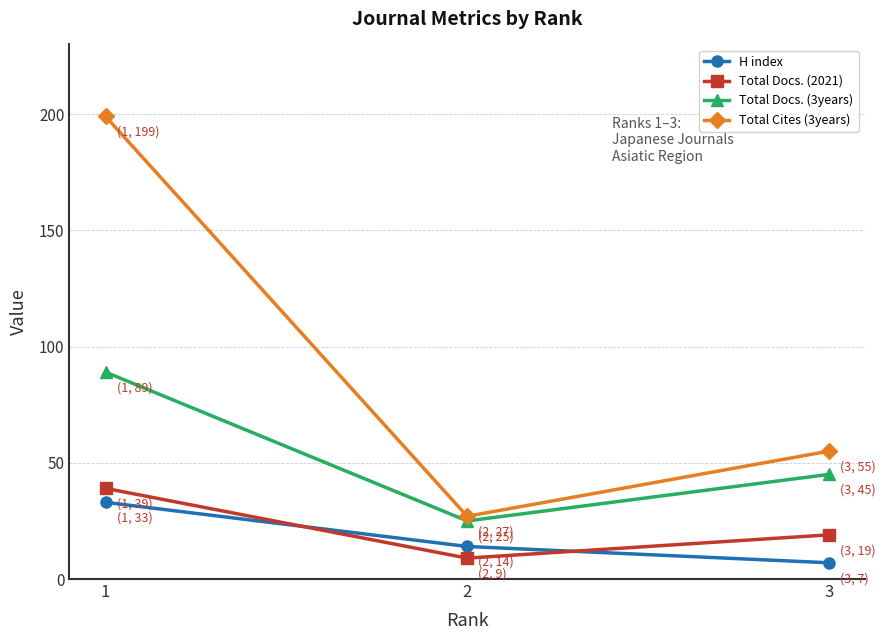

What is the difference between the maximum and minimum values in the H index series?

26